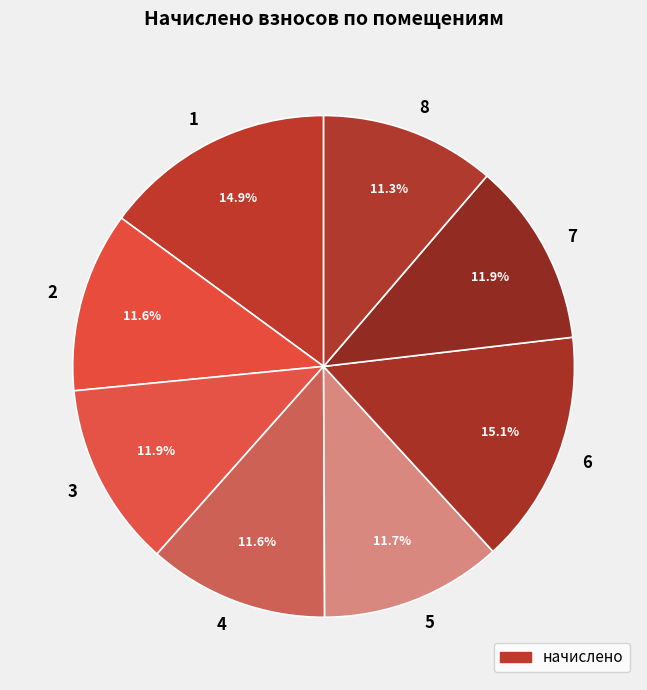

To the nearest percent, what percentage of the pie is 1?

15%